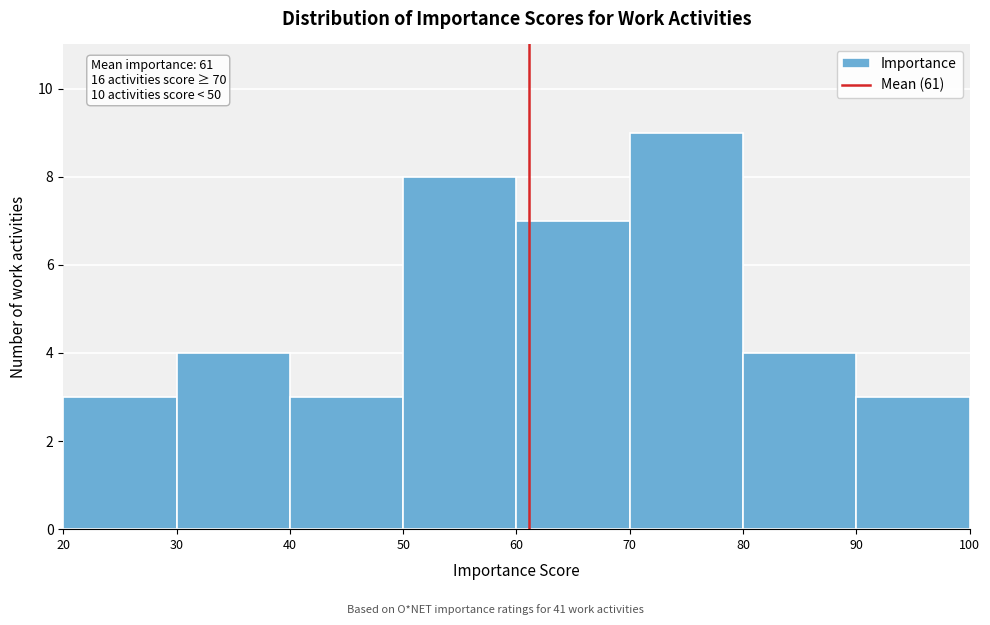

Which range on the x-axis has the tallest bar?

70 to 80